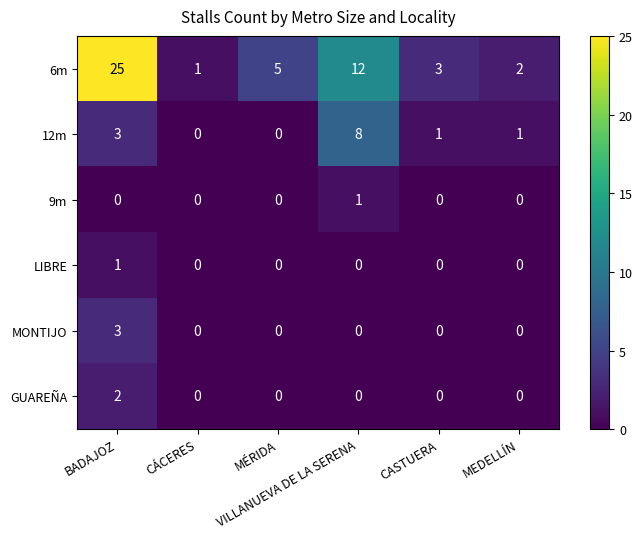

Count the number of data series in this chart.

6